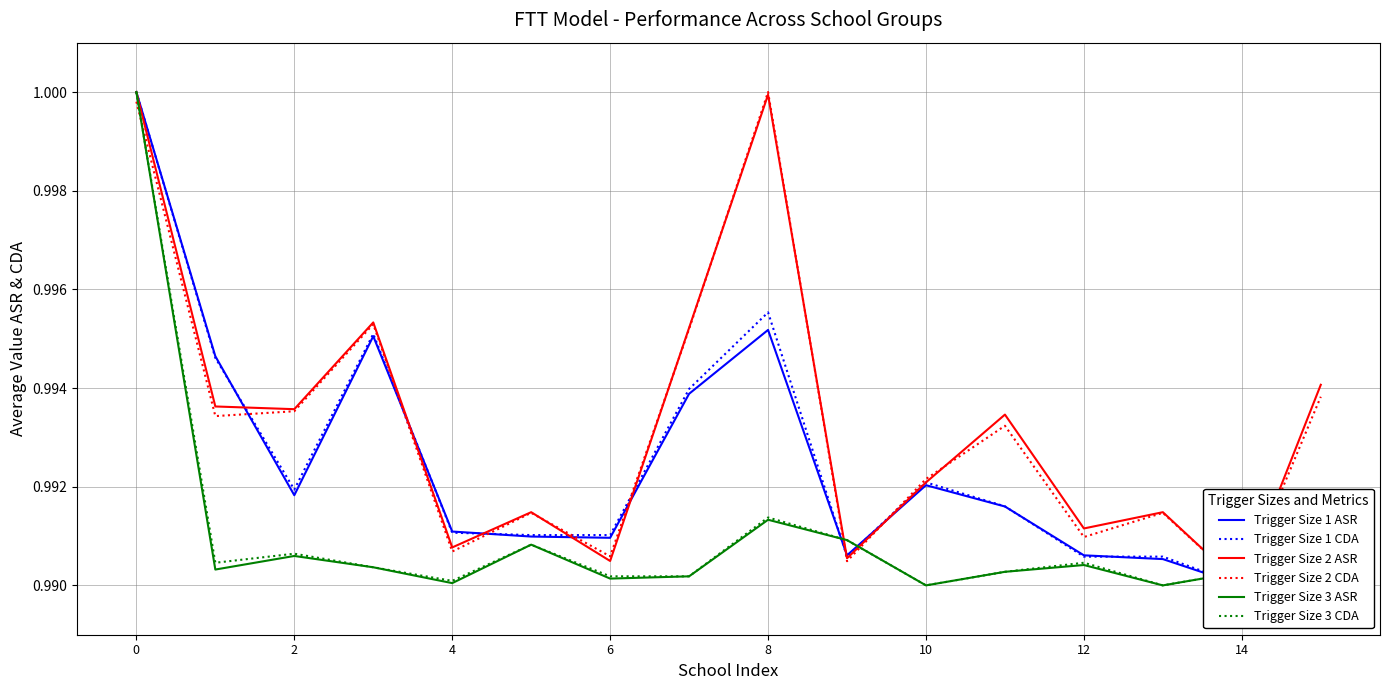

The Trigger Size 3 CDA series shows 1.0 at 13. True or false?

True